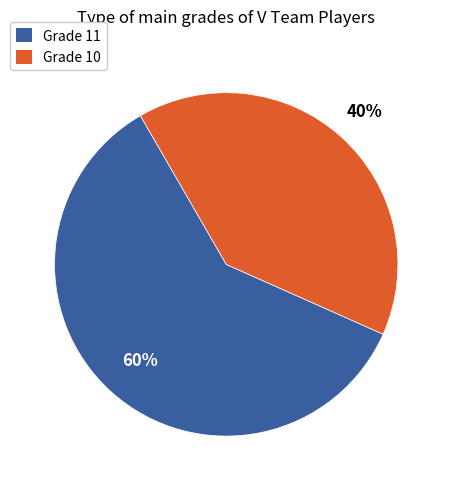

Which slice is the smallest?

Grade 10